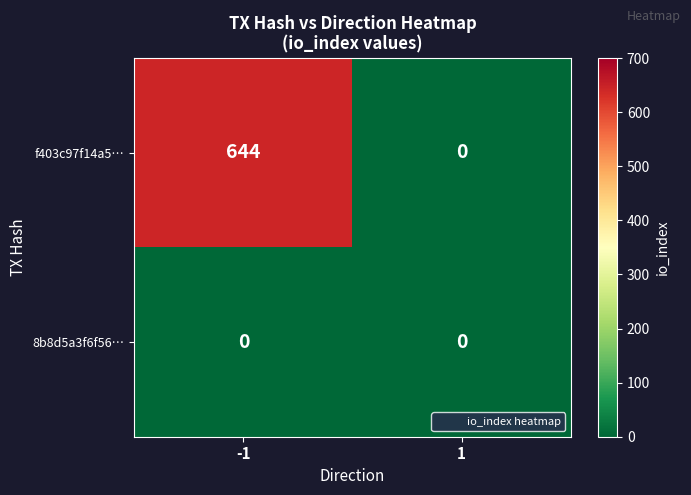

Reading right to left, transcribe all the data shown in this chart.

f403c97f14a5…: 0	644
8b8d5a3f6f56…: 0	0